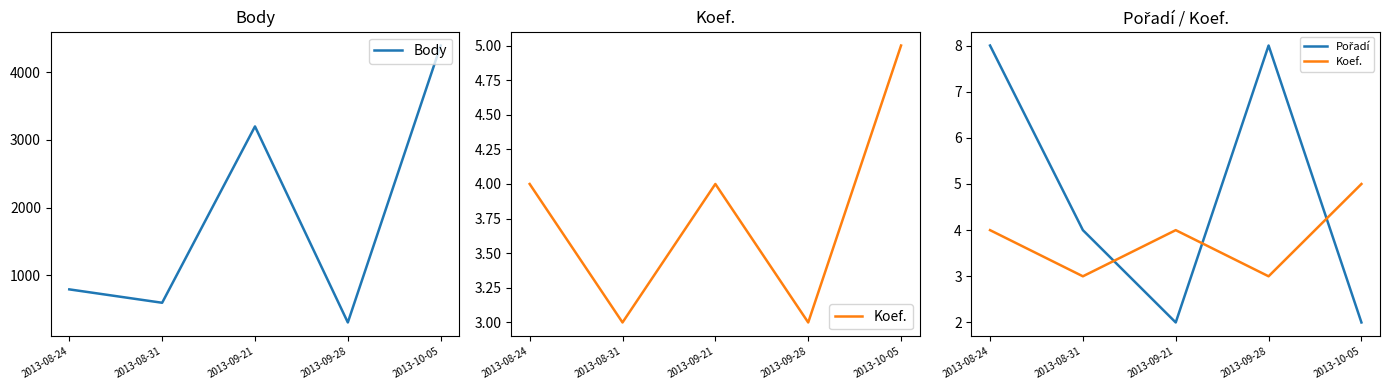

What is the sum of all Pořadí values?

24